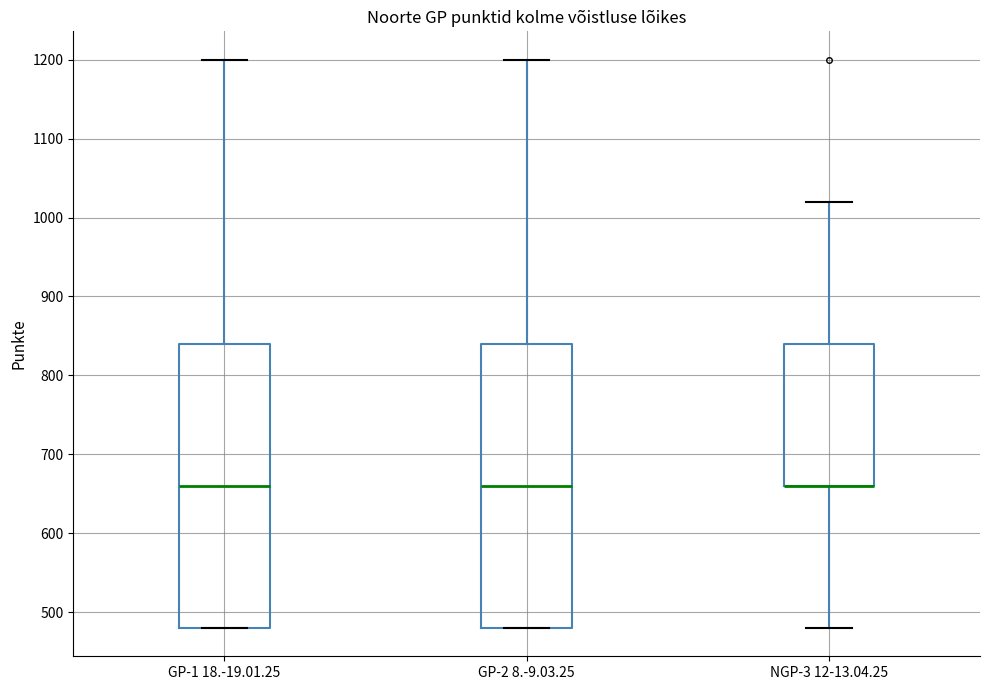

Reading left to right, transcribe this box plot: for each box, give where its median line is, the range the box spans, and where its two whiskers end, as read against the y-axis. The values are not printed on the chart, so give them approximately, as read against the axis.

GP-1 18.-19.01.25: median 660, box 480 to 840, whiskers 480 to 1200
GP-2 8.-9.03.25: median 660, box 480 to 840, whiskers 480 to 1200
NGP-3 12-13.04.25: median 660 (drawn on the box's lower edge), box 660 to 840, whiskers 480 to 1020